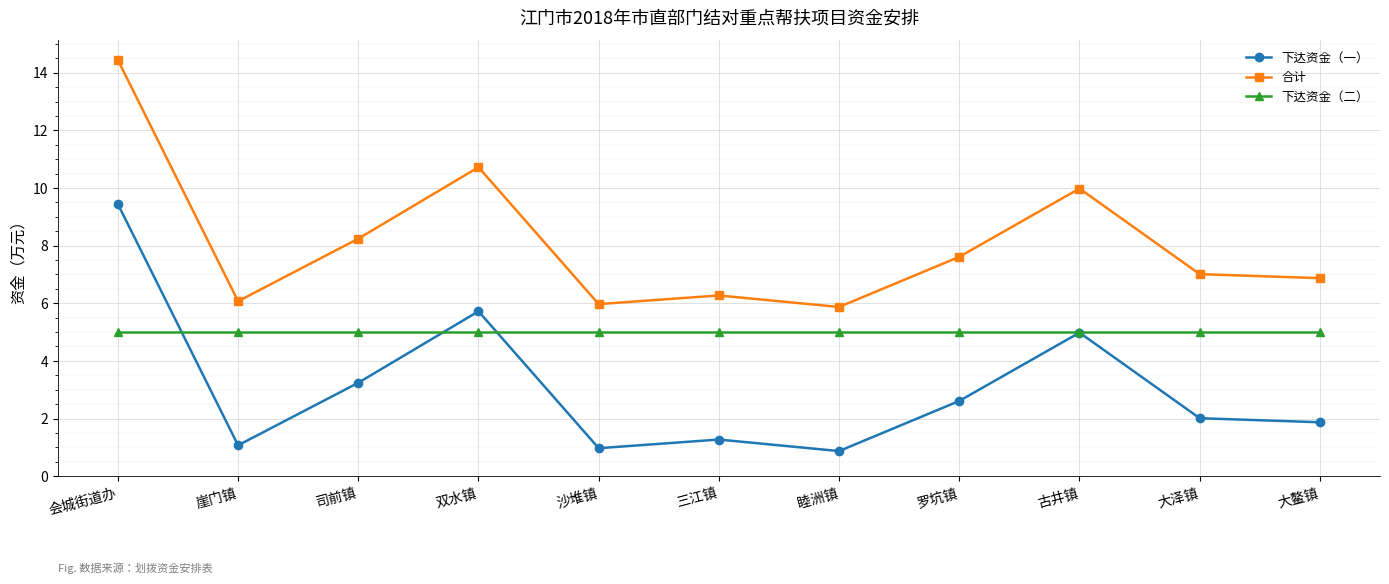

What is the value of the 合计 point at the 6th from the left?

6.3